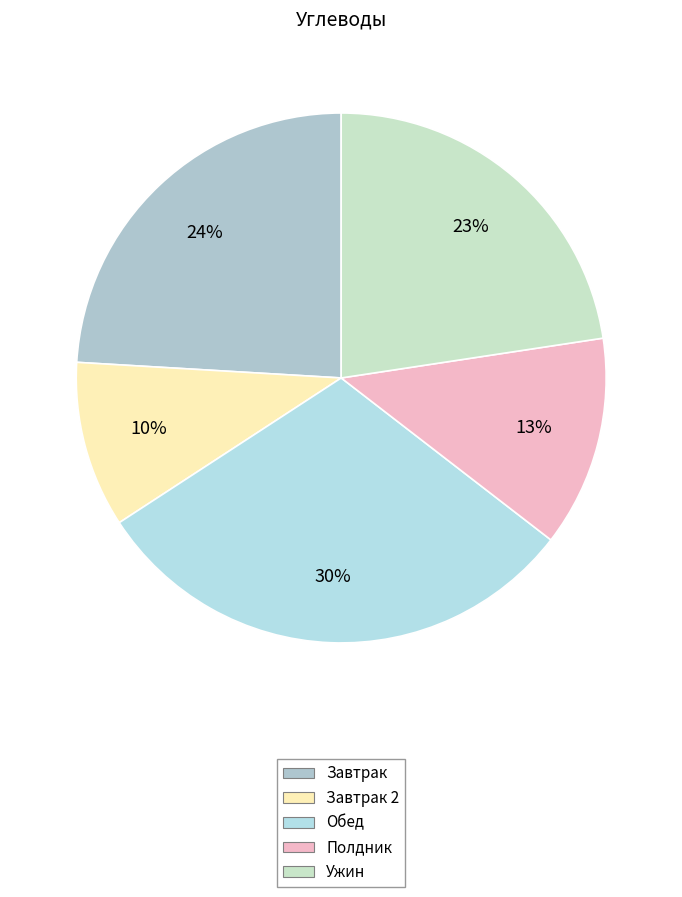

Is there any slice that represents more than half of the pie?

No